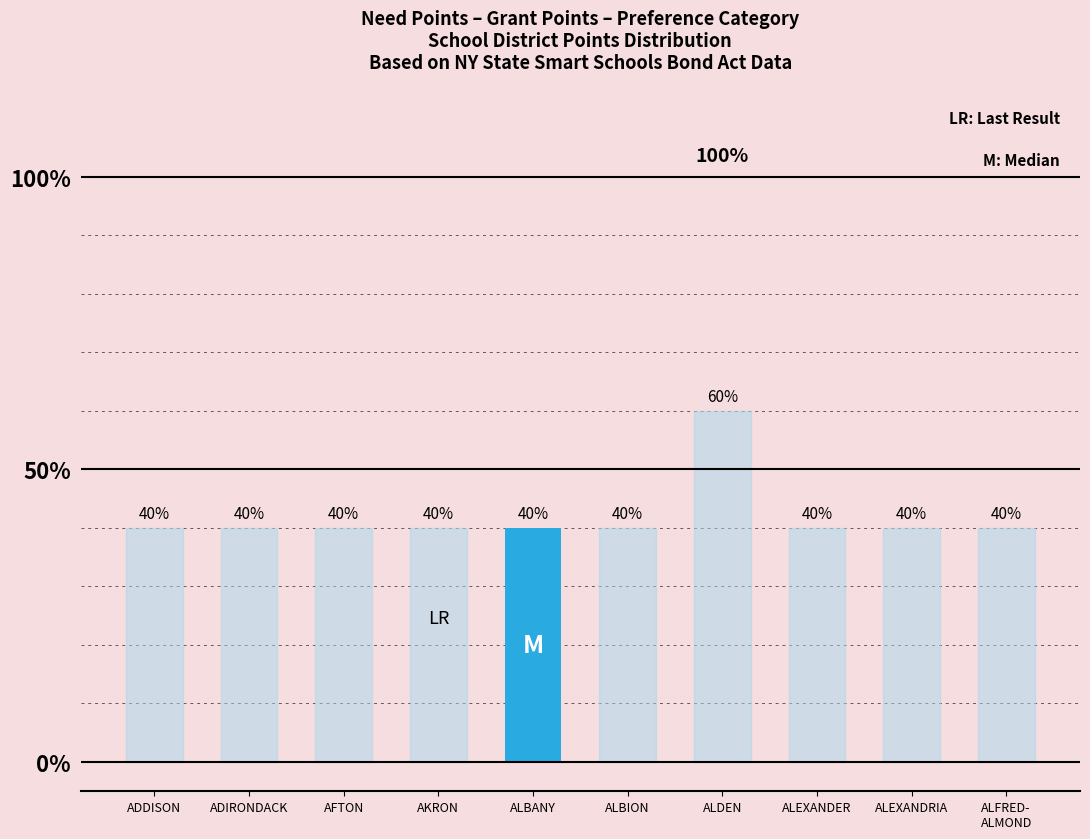

What is the difference between the maximum and minimum values?

20